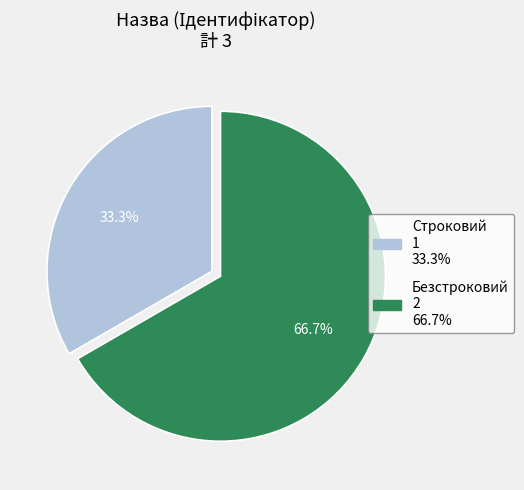

Rank the categories by value from highest to lowest.

Безстроковий, Строковий